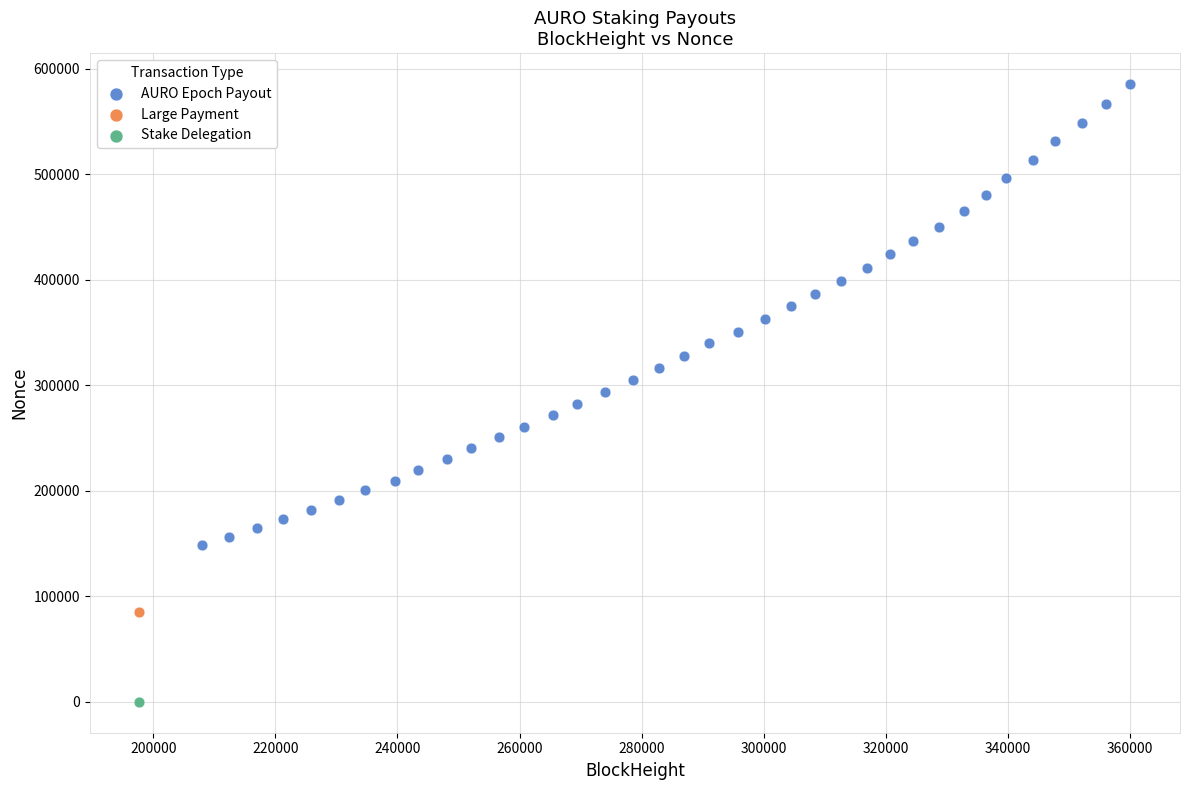

What are all the series names shown in the legend?

AURO Epoch Payout, Large Payment, Stake Delegation